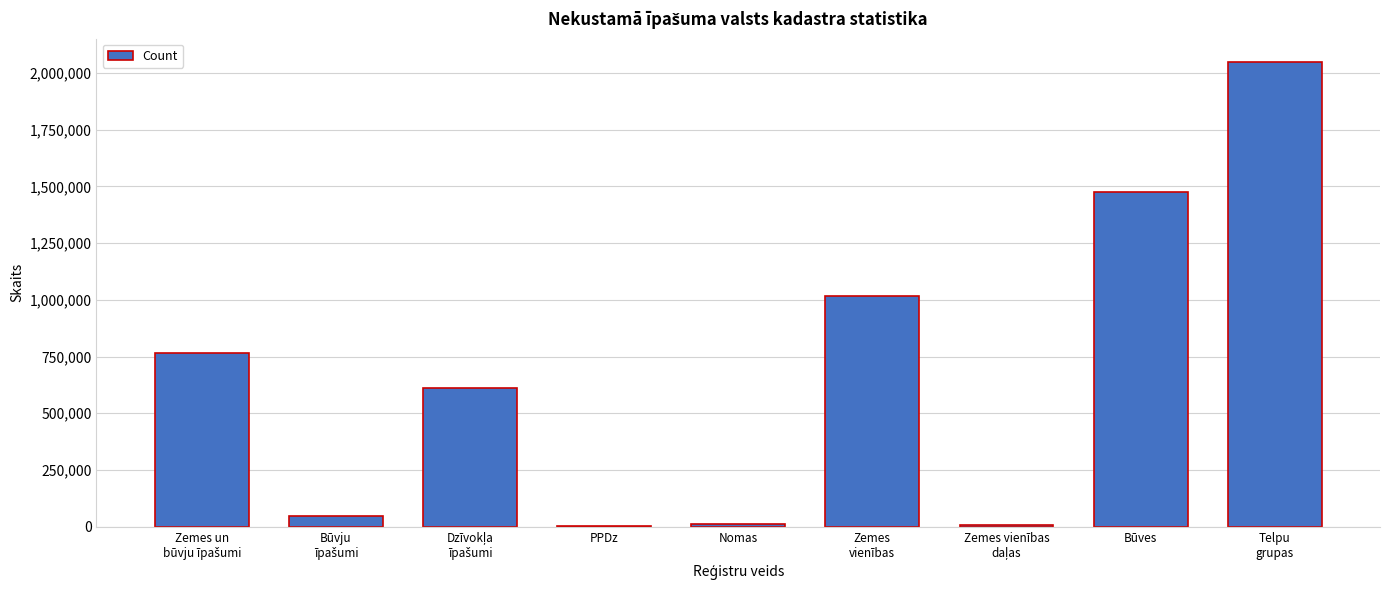

What is the sum of all values?

5991058